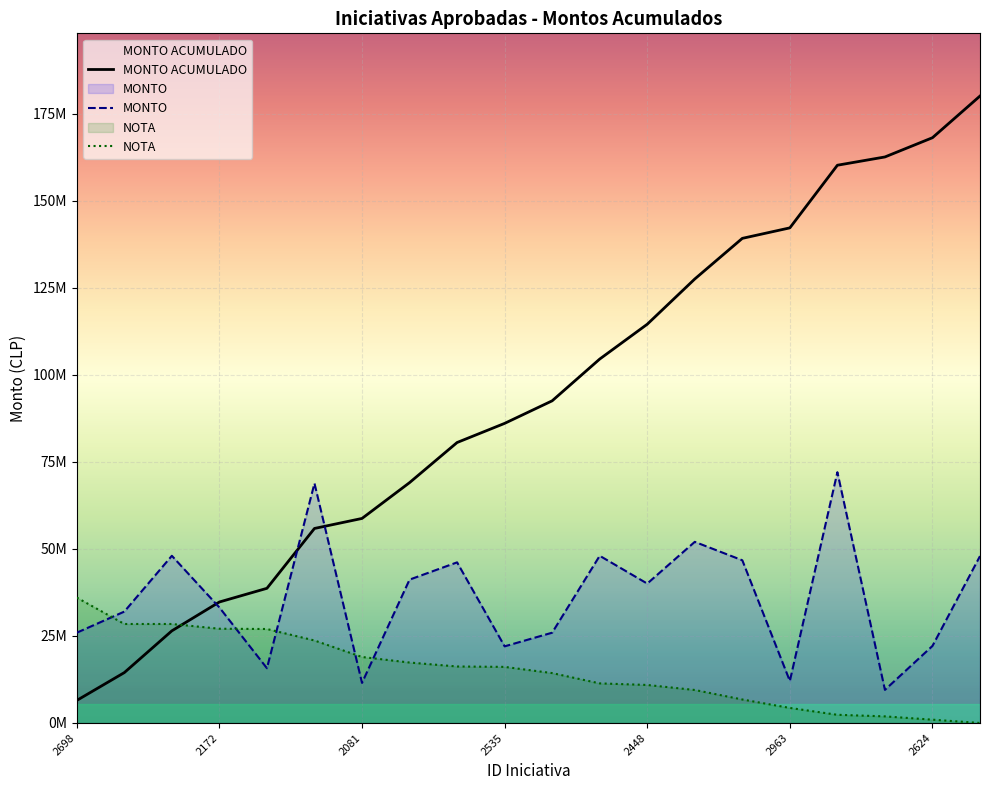

Reading left to right, what are all the values shown in this chart?

MONTO ACUMULADO: 6480000.0	14474000.0	26473000.0	34763000.0	38693000.0	55893000.0	58769275.0	69058275.0	80586595.0	86086595.0	92566595.0	104566595.0	114571595.0	127571595.0	139249315.0	142263245.0	160263245.0	162639745.0	168168745.0	180147385.0
MONTO: 25941223.4	32002182.1	48035299.4	33187151.6	15732871.6	68856333.8	11514520.4	41189698.8	46151037.8	22018013.7	25941223.4	48039302.7	40052768.6	52042577.9	46749127.1	12065591.3	72058954.0	9513783.6	22134108.7	47953792.7
NOTA: 36029477.0	28444323.9	28444323.9	27078996.4	27003144.9	23703603.3	18962882.6	17370000.5	16232227.5	16118450.2	14335939.3	11377729.6	10922620.4	9481441.3	6750786.2	4323537.2	2351397.4	1896288.3	948144.1	0.0